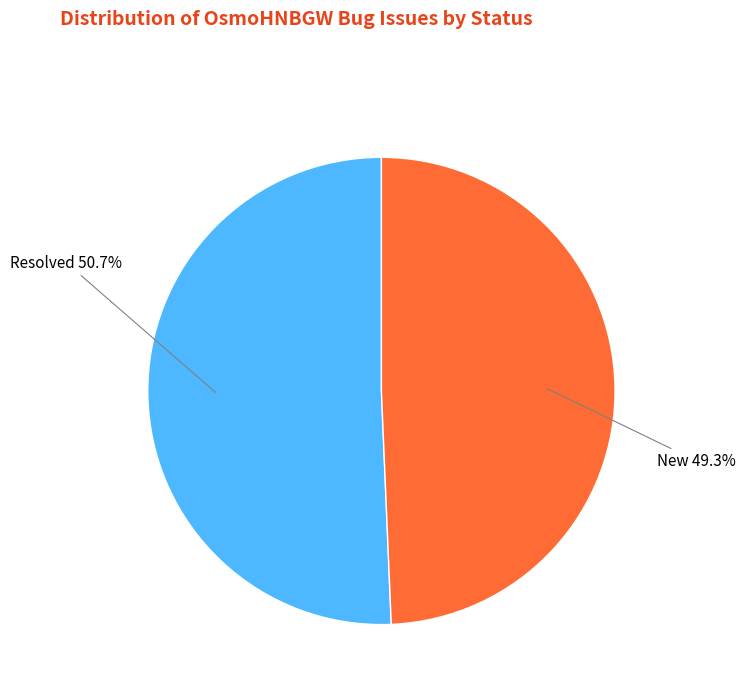

Combined, what portion of the pie is Resolved and New?

100.0%